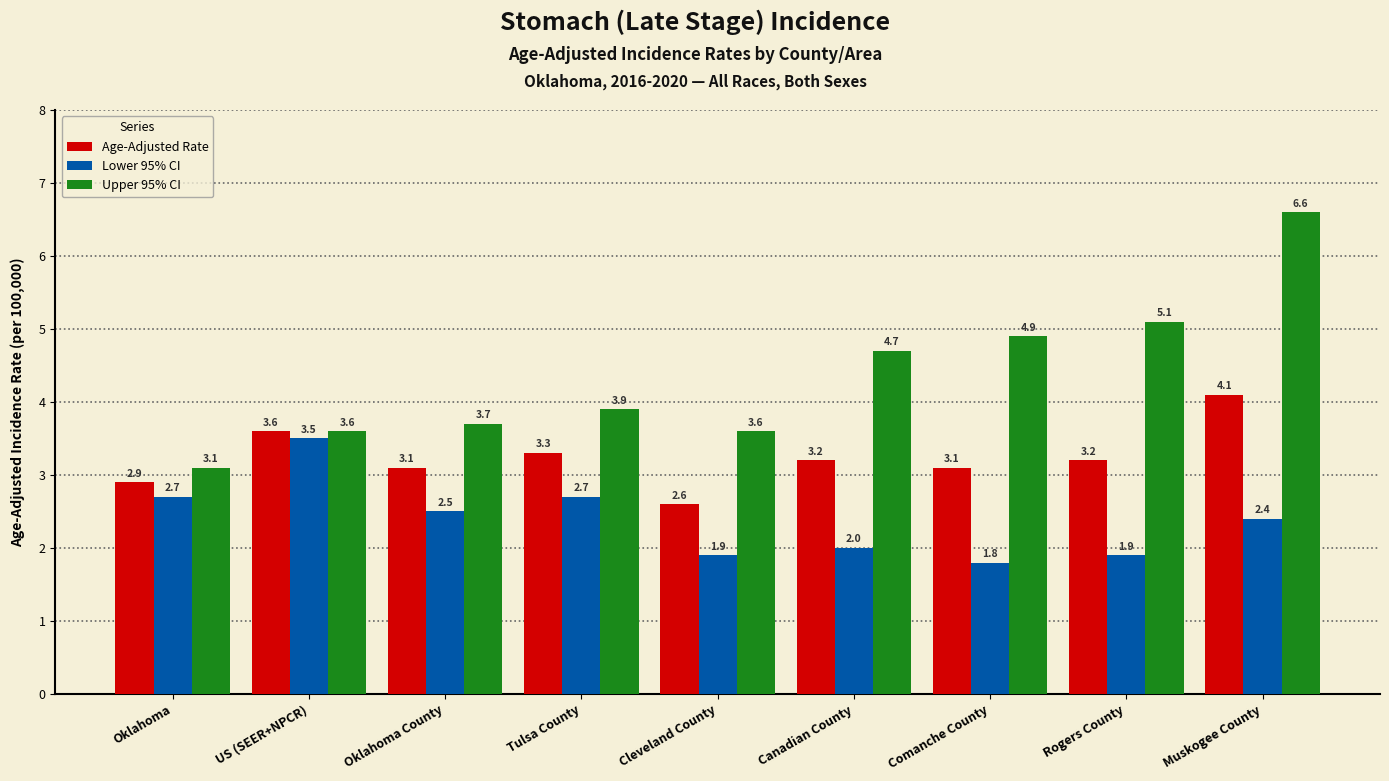

What is the value of the Lower 95% CI bar at the 3rd from the left?

2.5